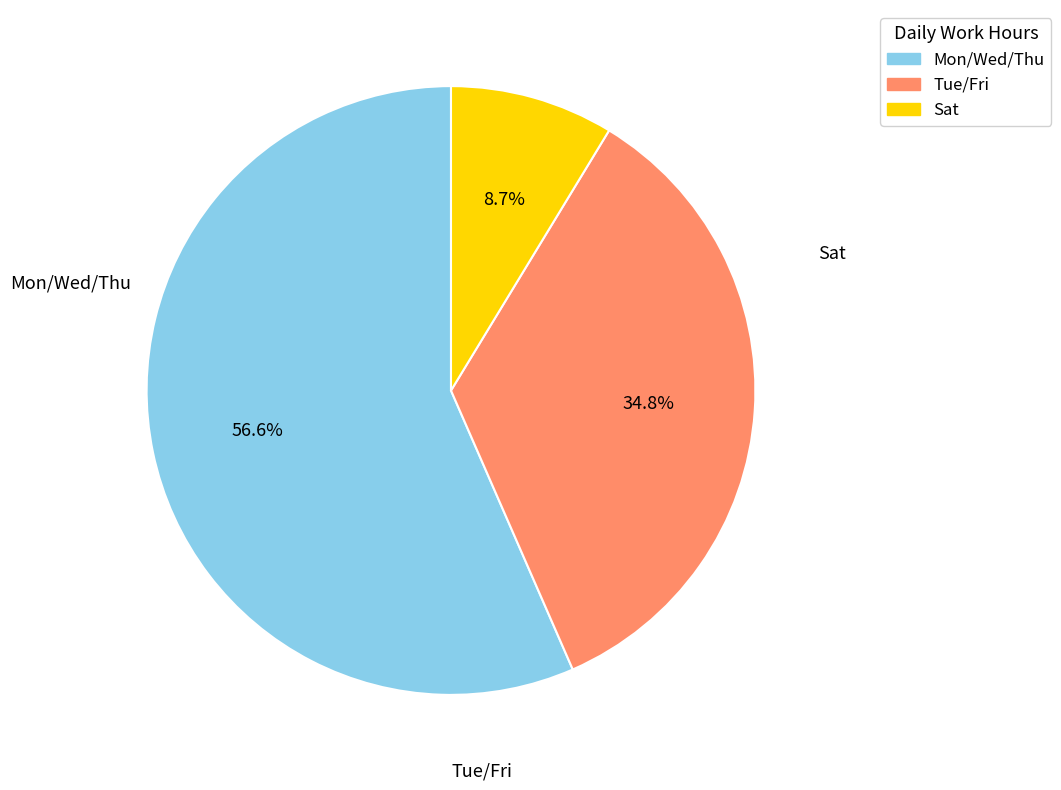

Does any single category account for the majority?

Yes